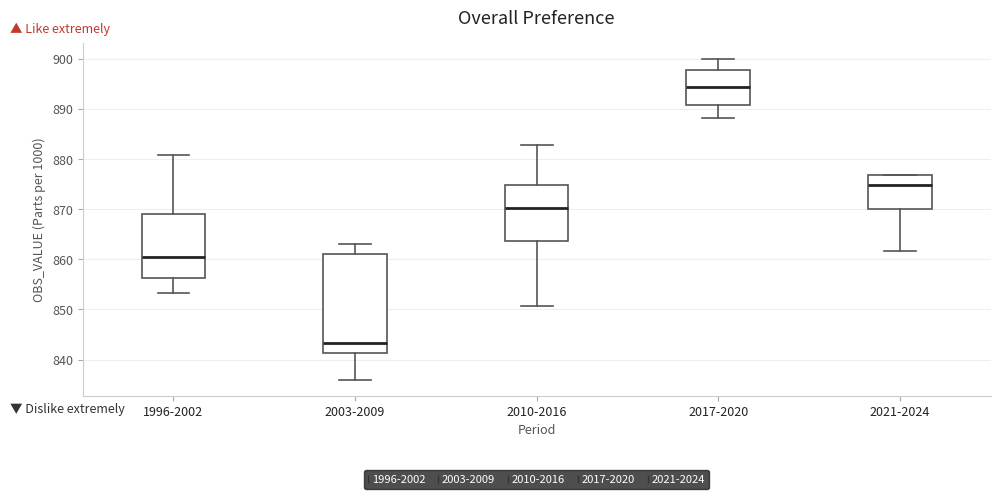

Where is the upper edge of the box for 2010-2016 on the y-axis? The values are not printed on the chart, so give them approximately, as read against the axis.

875